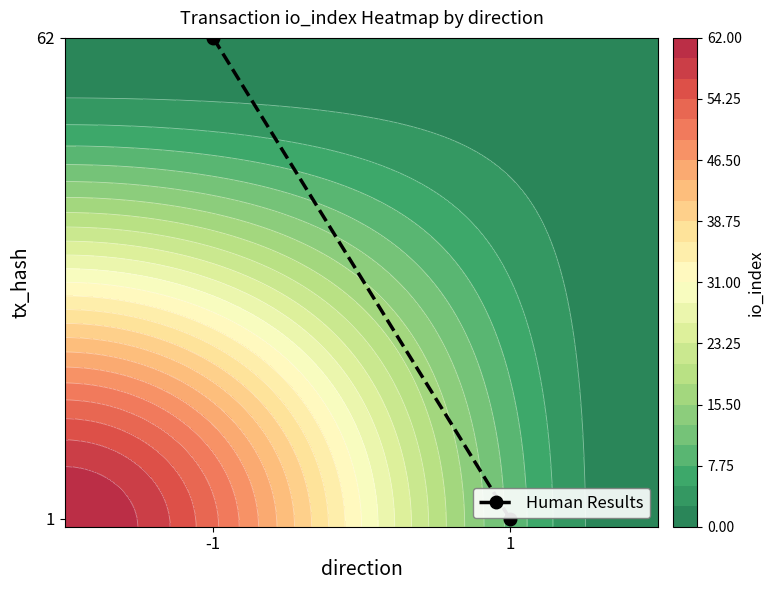

What is the sum of all values?

1.0